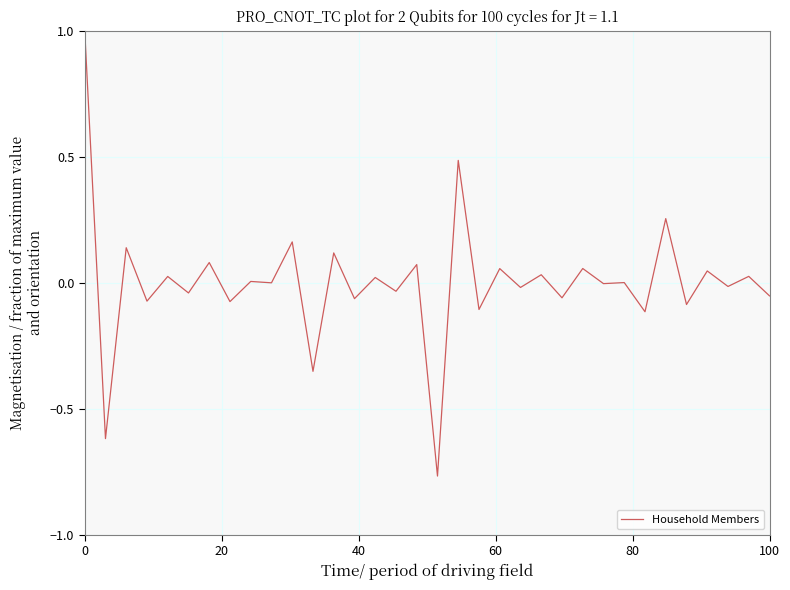

What is the maximum value shown in the chart?

1.0